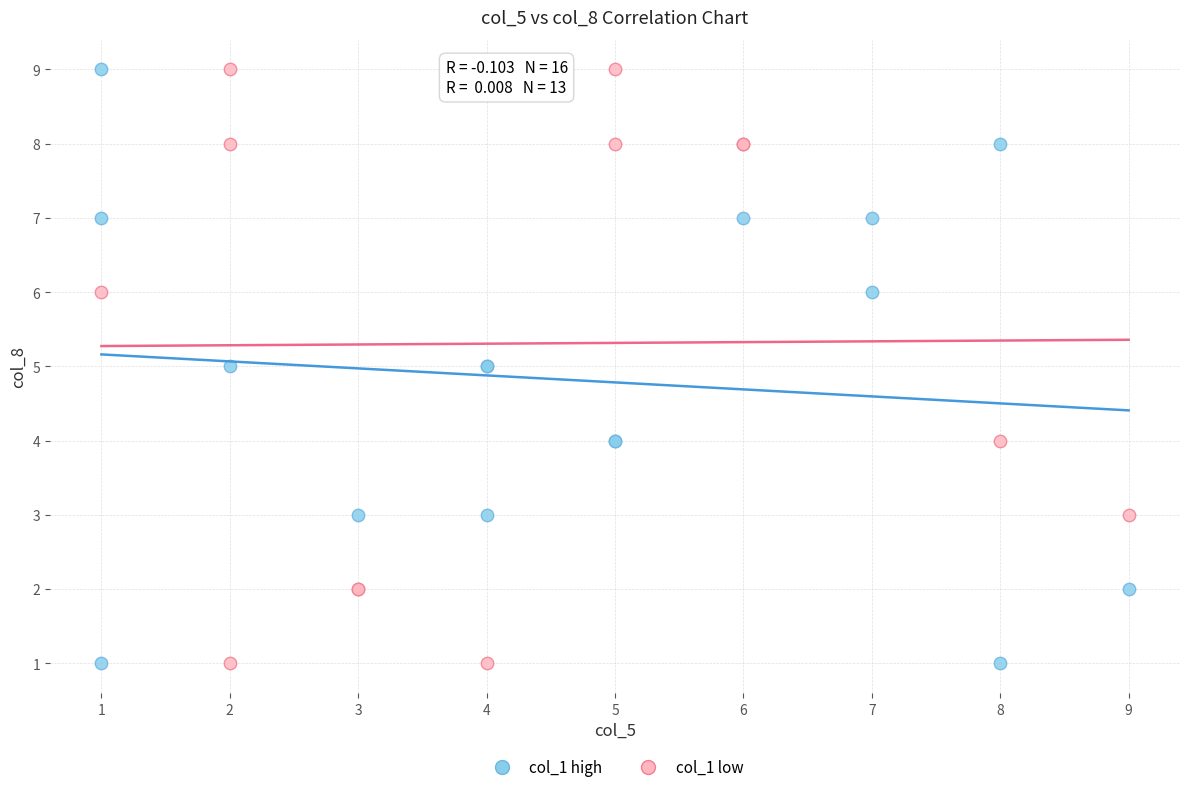

What are all the series names shown in the legend?

col_1 high, col_1 low